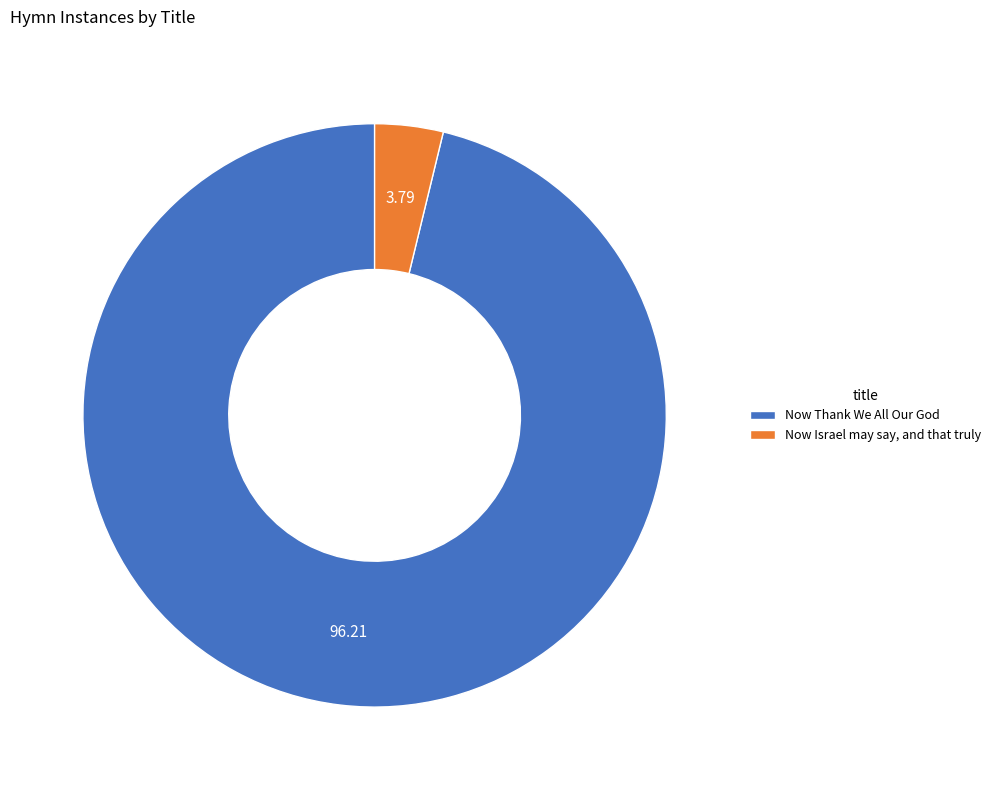

Rank the categories by value from highest to lowest.

Now Thank We All Our God, Now Israel may say, and that truly